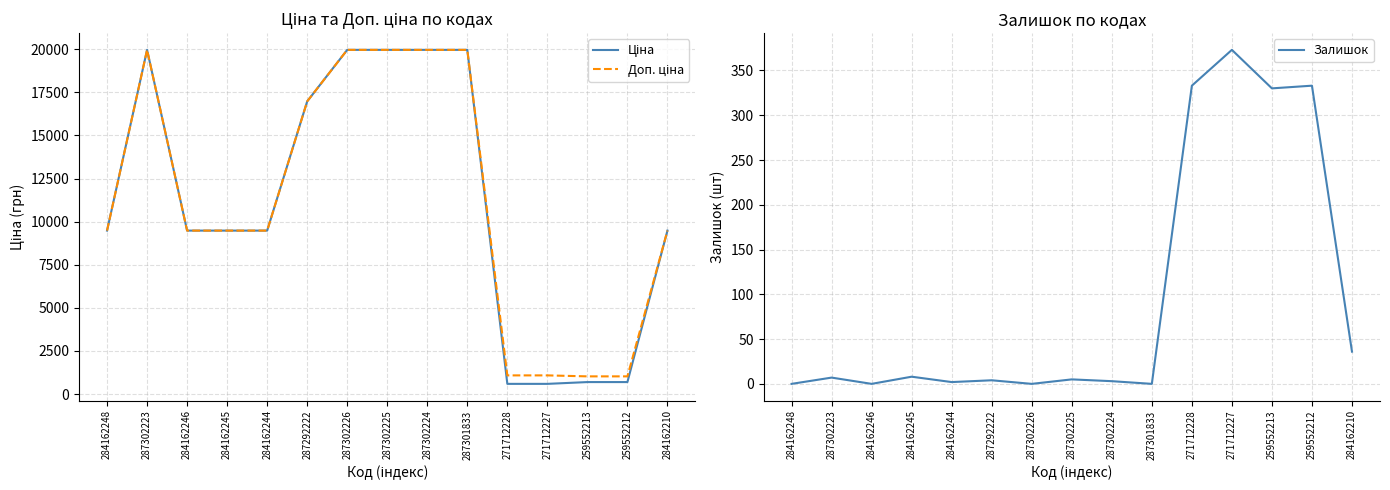

True or false: Доп. ціна has a value of 6623.7 at 284162210.

False